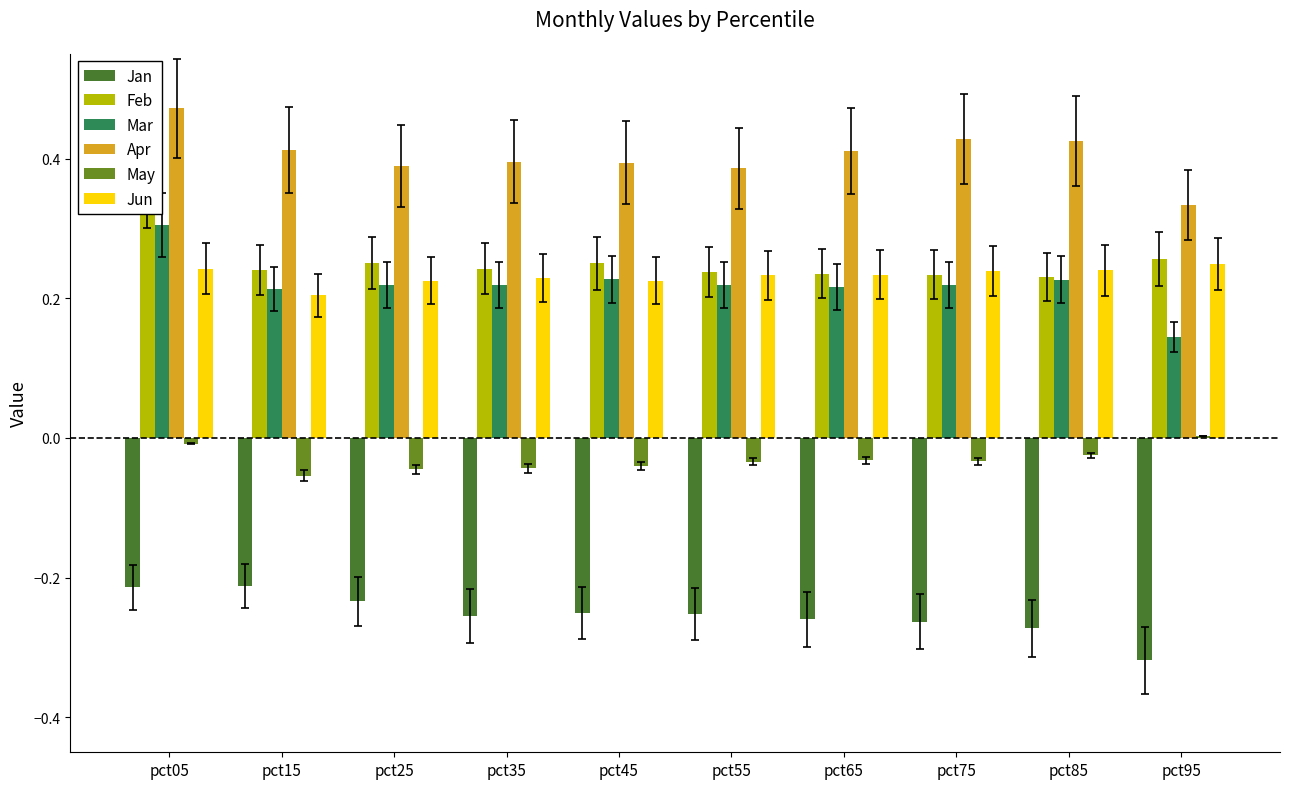

Reading right to left, list all the values displayed in this chart.

Jan: pct95=-0.3	pct85=-0.3	pct75=-0.3	pct65=-0.3	pct55=-0.3	pct45=-0.3	pct35=-0.3	pct25=-0.2	pct15=-0.2	pct05=-0.2
Feb: pct95=0.3	pct85=0.2	pct75=0.2	pct65=0.2	pct55=0.2	pct45=0.2	pct35=0.2	pct25=0.3	pct15=0.2	pct05=0.4
Mar: pct95=0.1	pct85=0.2	pct75=0.2	pct65=0.2	pct55=0.2	pct45=0.2	pct35=0.2	pct25=0.2	pct15=0.2	pct05=0.3
Apr: pct95=0.3	pct85=0.4	pct75=0.4	pct65=0.4	pct55=0.4	pct45=0.4	pct35=0.4	pct25=0.4	pct15=0.4	pct05=0.5
May: pct95=0.0	pct85=-0.0	pct75=-0.0	pct65=-0.0	pct55=-0.0	pct45=-0.0	pct35=-0.0	pct25=-0.0	pct15=-0.1	pct05=-0.0
Jun: pct95=0.2	pct85=0.2	pct75=0.2	pct65=0.2	pct55=0.2	pct45=0.2	pct35=0.2	pct25=0.2	pct15=0.2	pct05=0.2